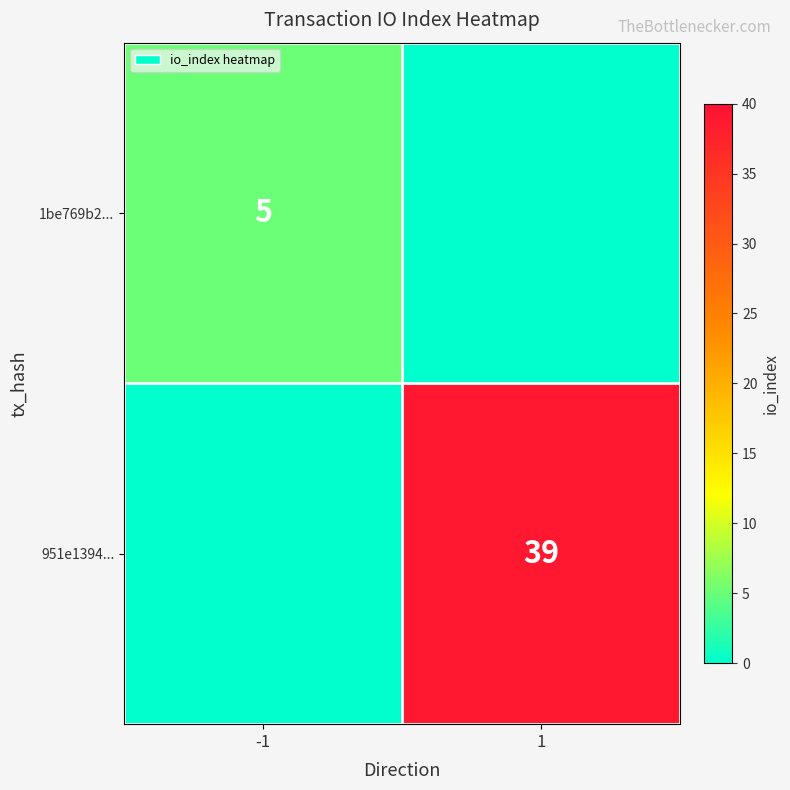

Is the value of 1be769b2... at -1 greater than the value of 951e1394... at 1?

No